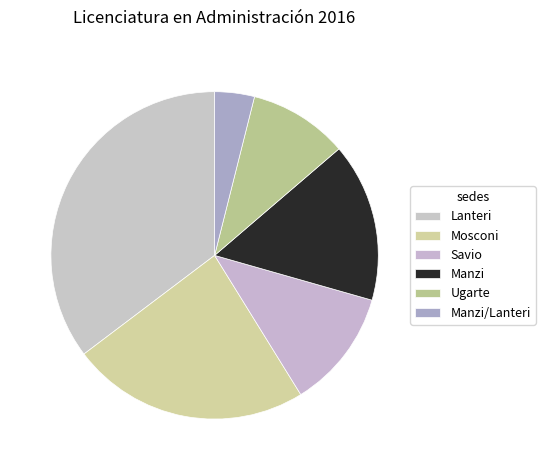

Is Manzi/Lanteri the majority of the pie?

No